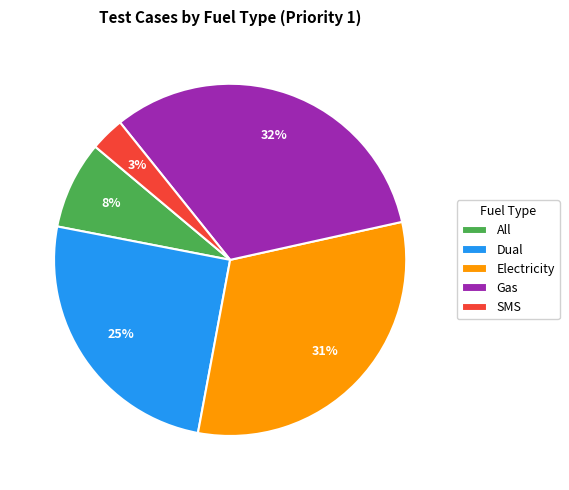

True or false: Dual accounts for 11% of the total.

False